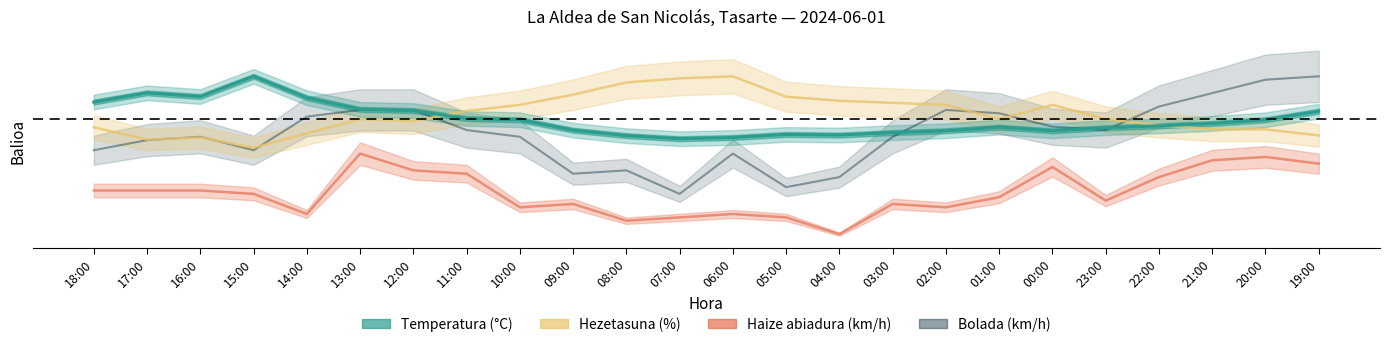

Between 06:00 and 00:00, which series saw the biggest shift?

Haize abiadura (km/h)